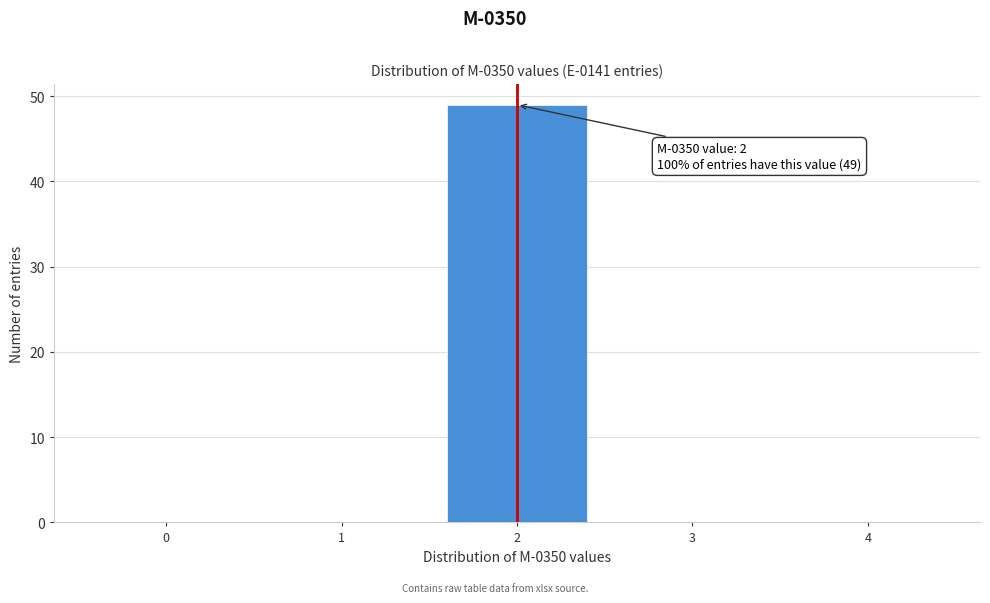

Reading left to right, transcribe all the data shown in this chart.

0=0	1=0	2=49	3=0	4=0